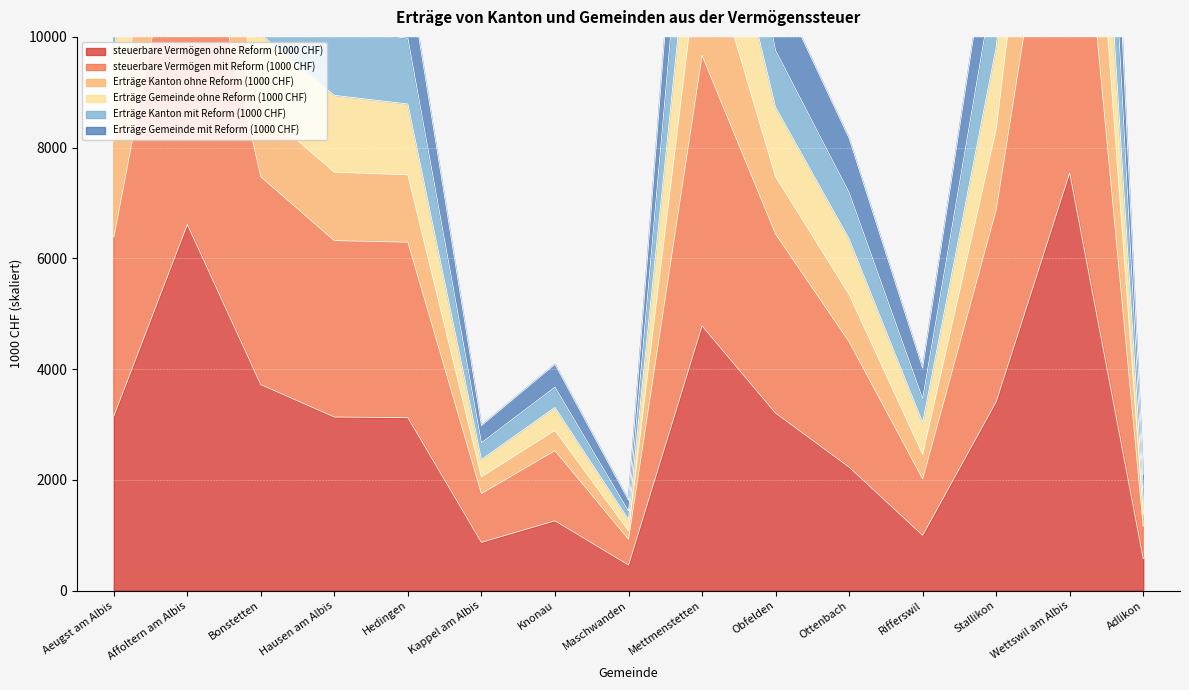

The value of Erträge Gemeinde mit Reform (1000 CHF) at Stallikon is 9815.7. True or false?

True